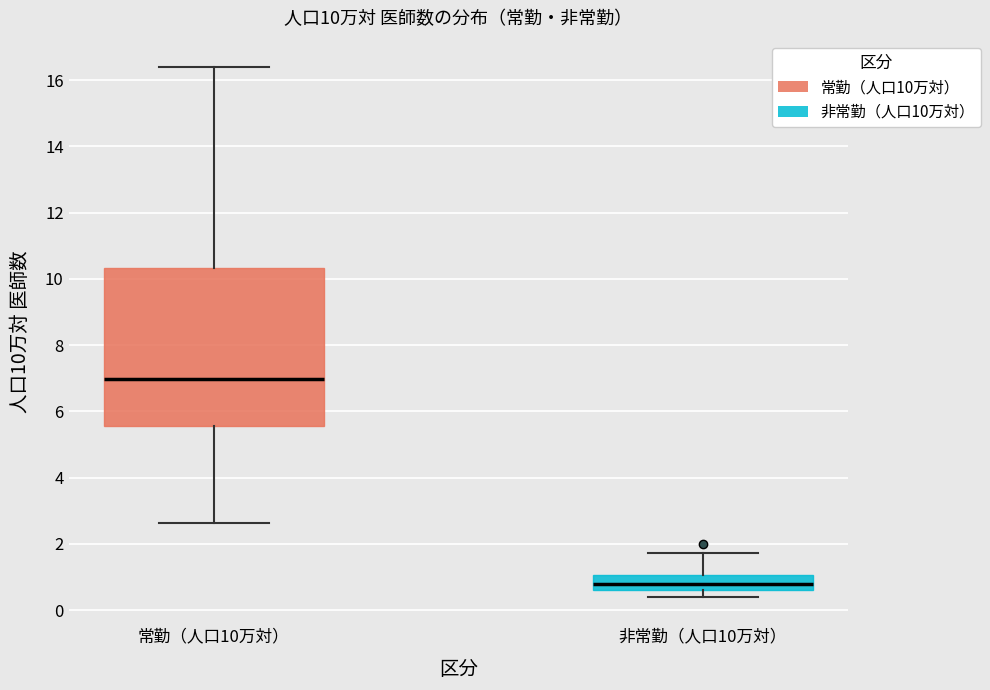

Which box has the lowest median line?

非常勤（人口10万対）